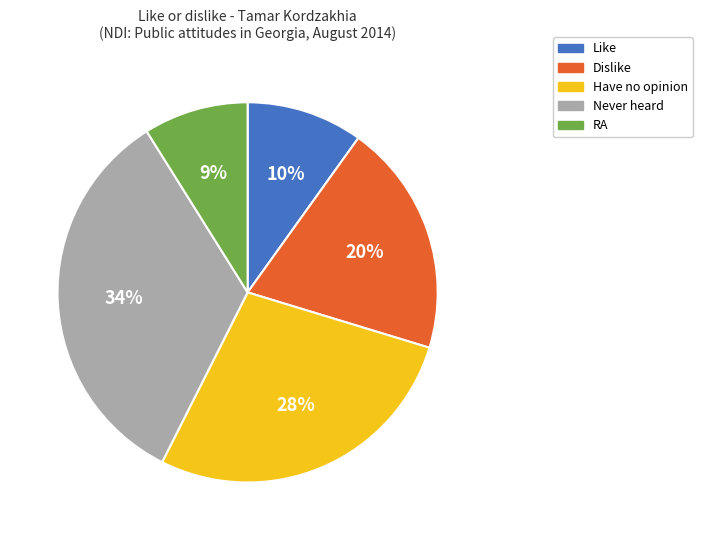

True or false: Dislike accounts for 10% of the total.

False